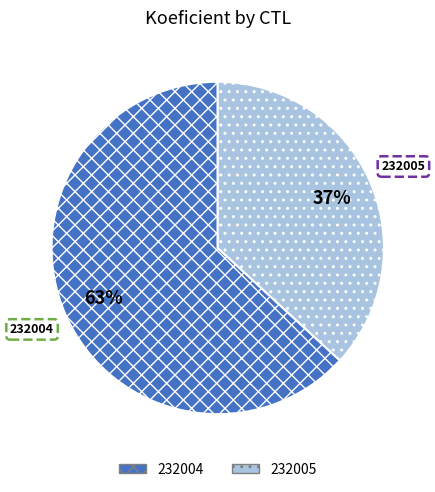

True or false: 232004 accounts for 63% of the total.

True